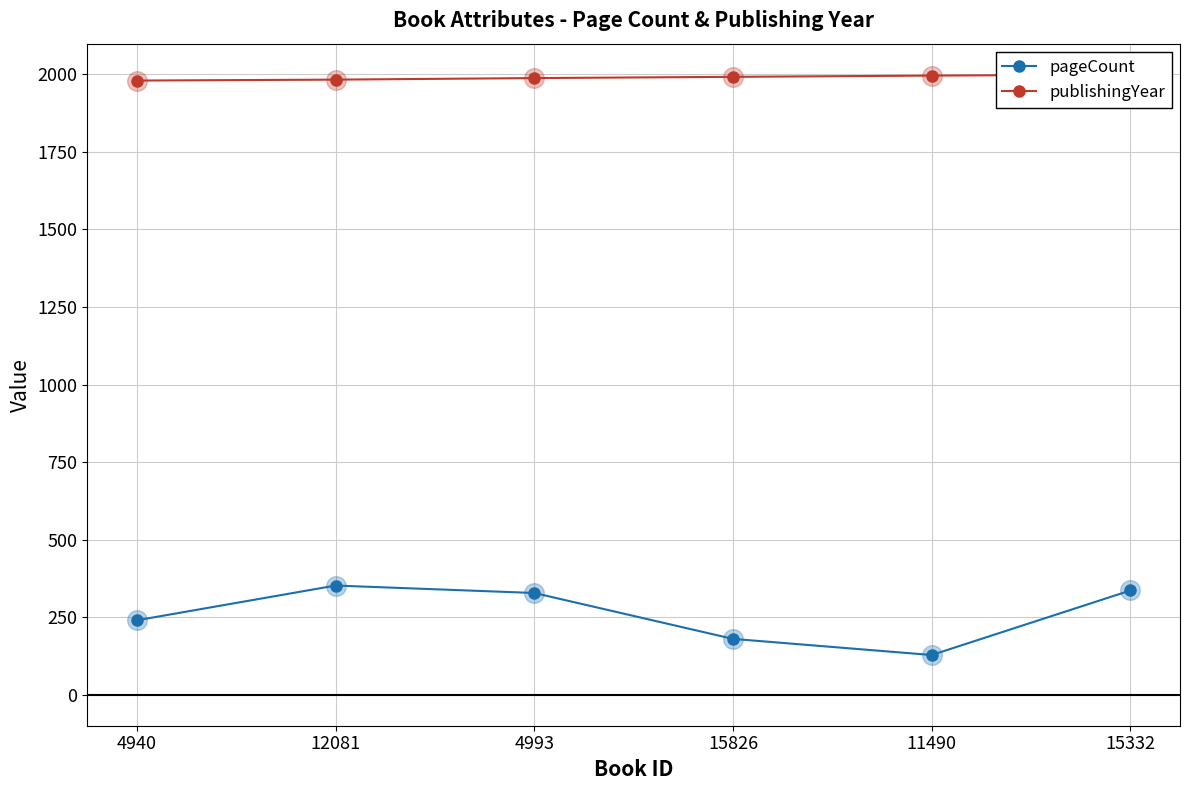

Which series has the largest total across all categories?

publishingYear